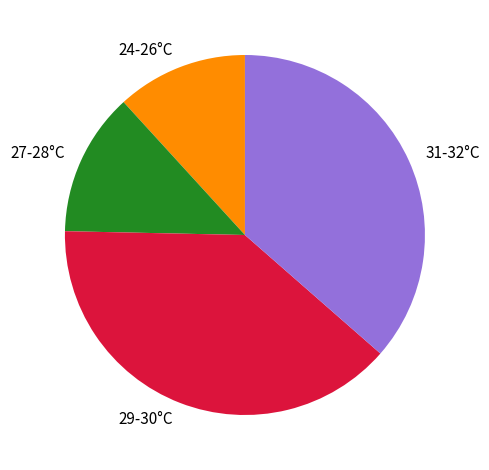

Which has a higher value, 27-28°C or 24-26°C?

27-28°C